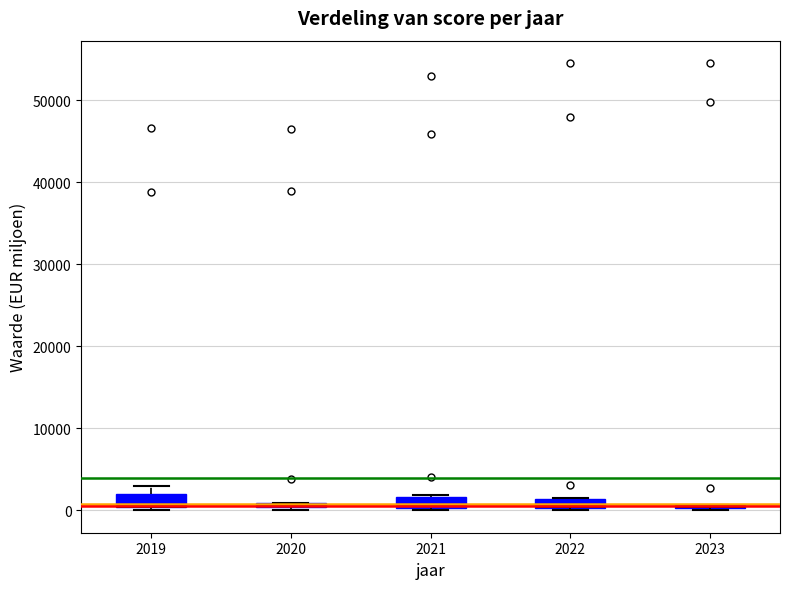

Where is the lower edge of the box at x = 2021 on the y-axis? The values are not printed on the chart, so give them approximately, as read against the axis.

0